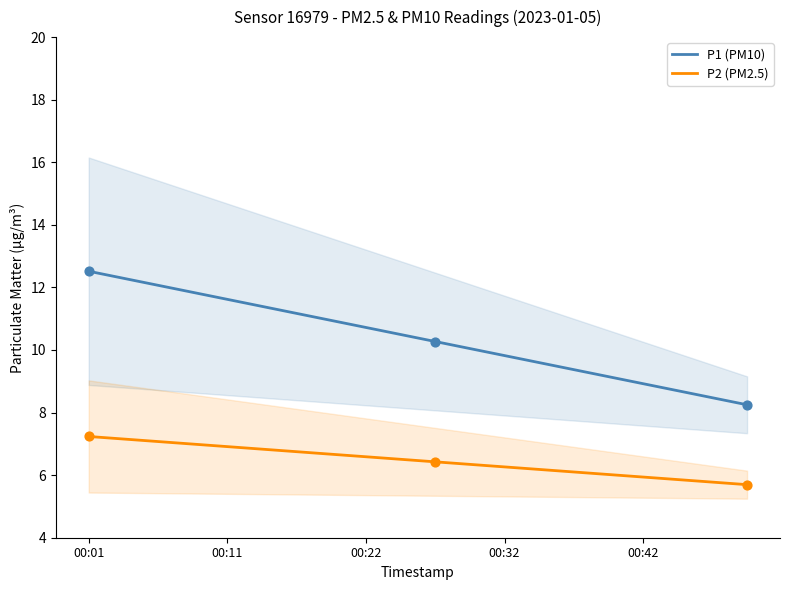

Which series has the widest spread of Y values?

P1 (PM10)